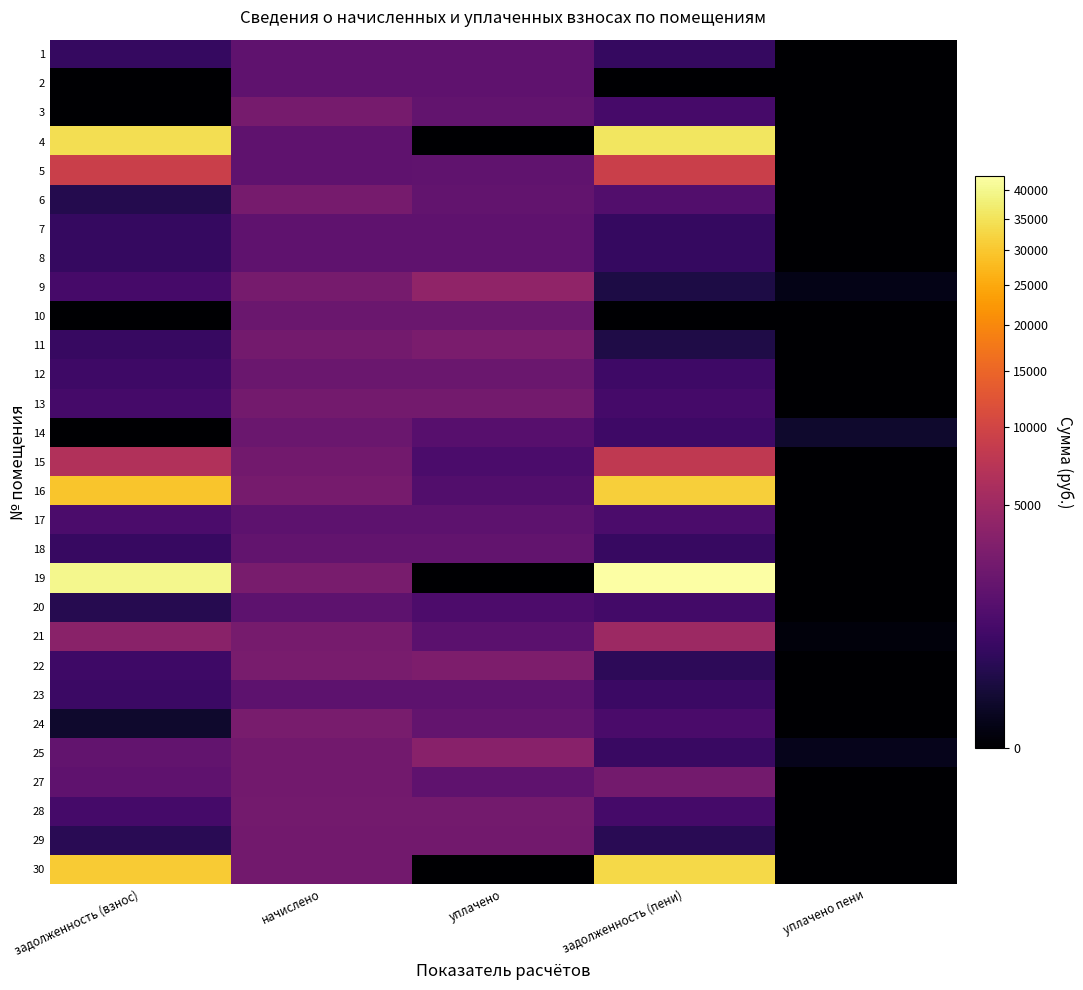

Which label corresponds to the largest value in the chart?

задолженность (пени)